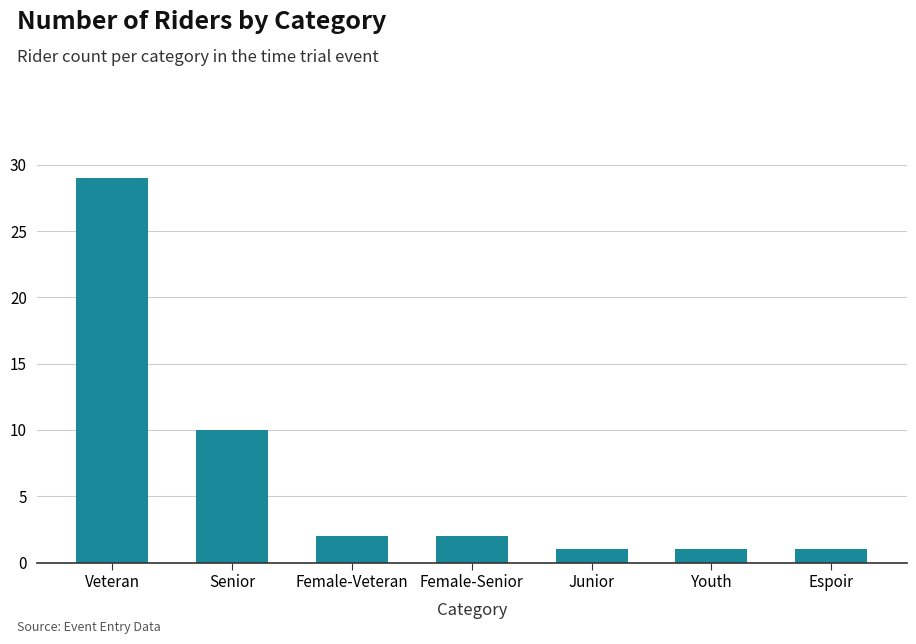

The value at Female-Veteran is 2. True or false?

True